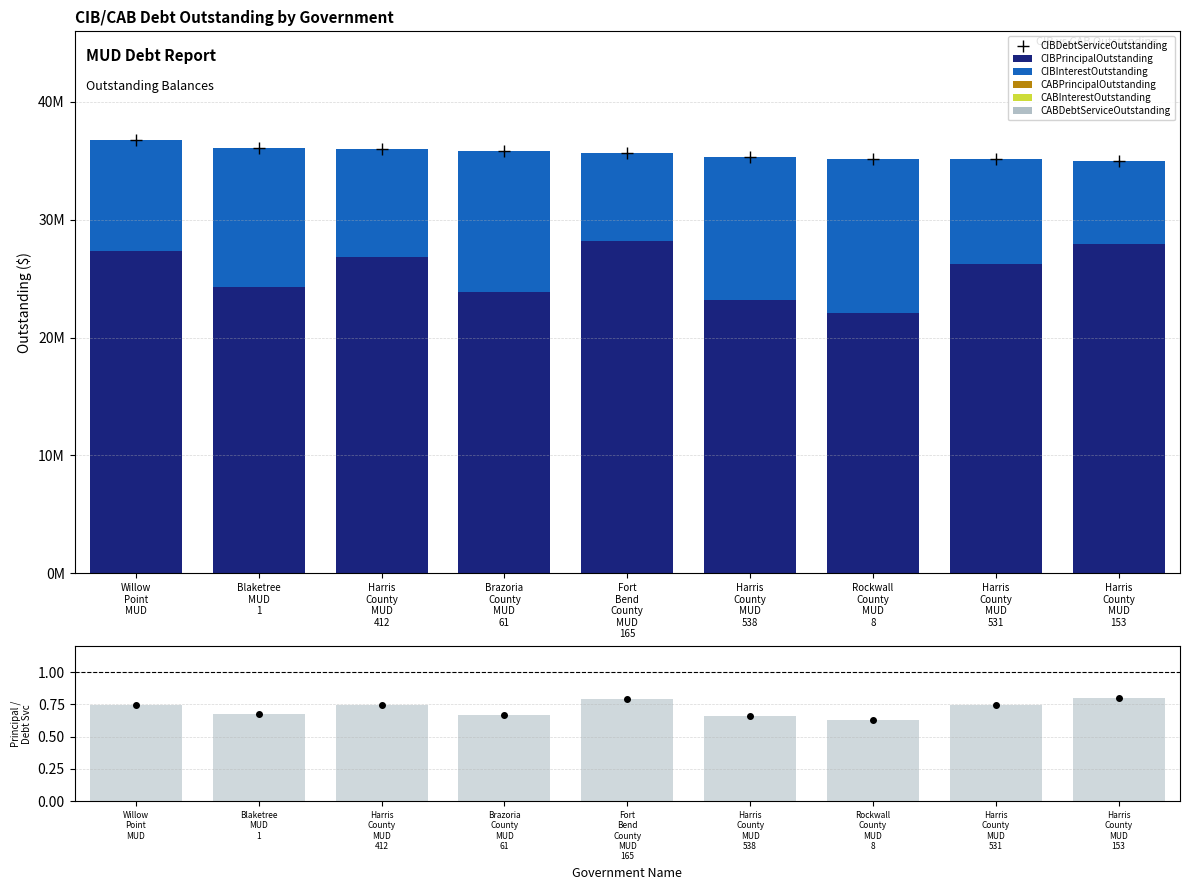

What is the total value across all series at Harris County MUD 538?

70585348.0